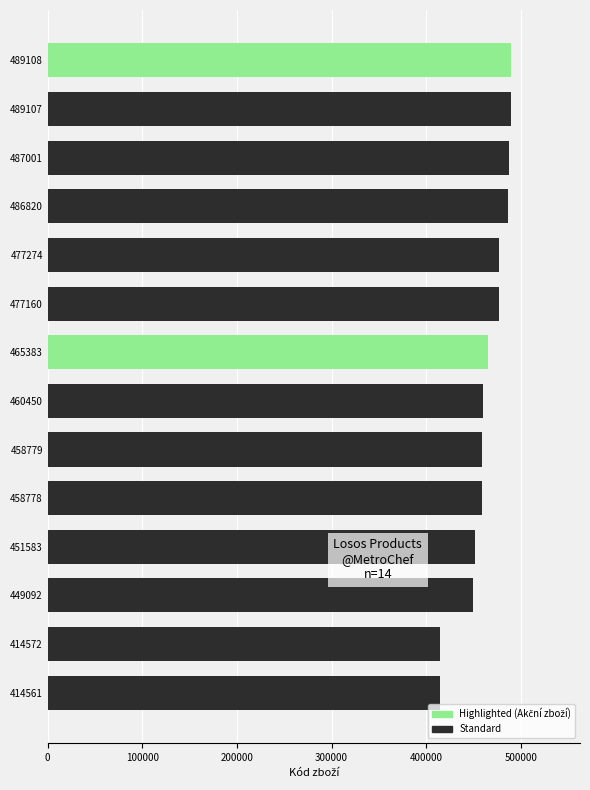

What is the difference between the maximum and minimum values?

74547